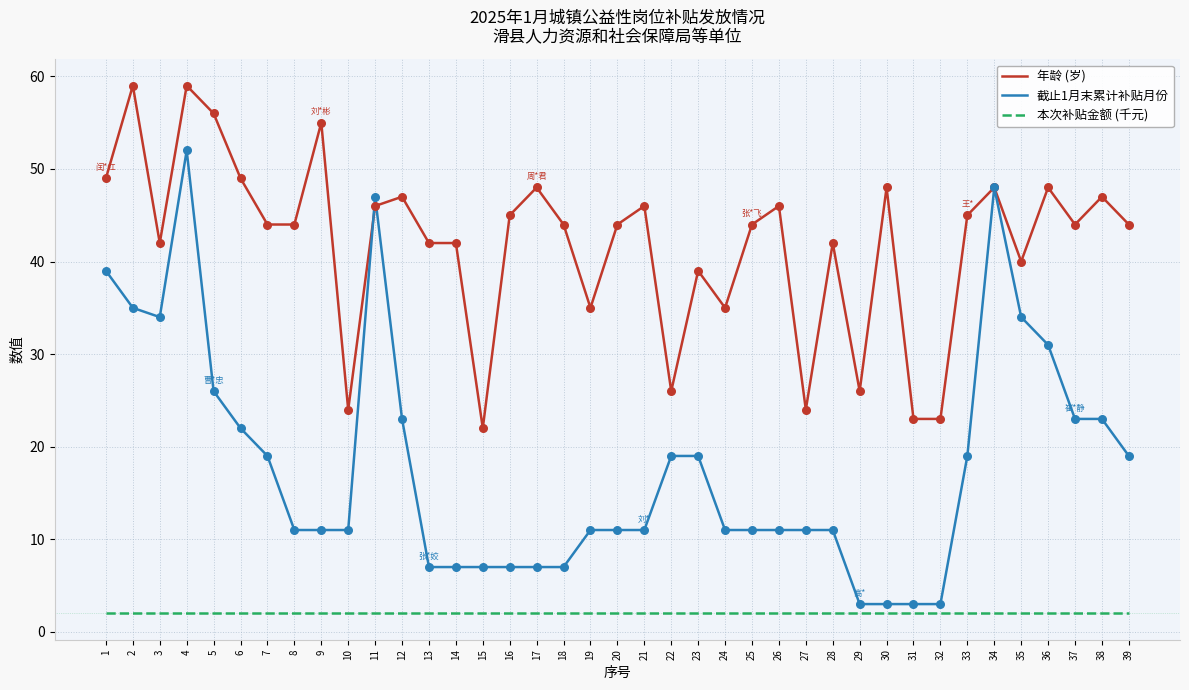

Is the value of 截止1月末累计补贴月份 at 21 greater than the value of 年龄 (岁) at 29?

No